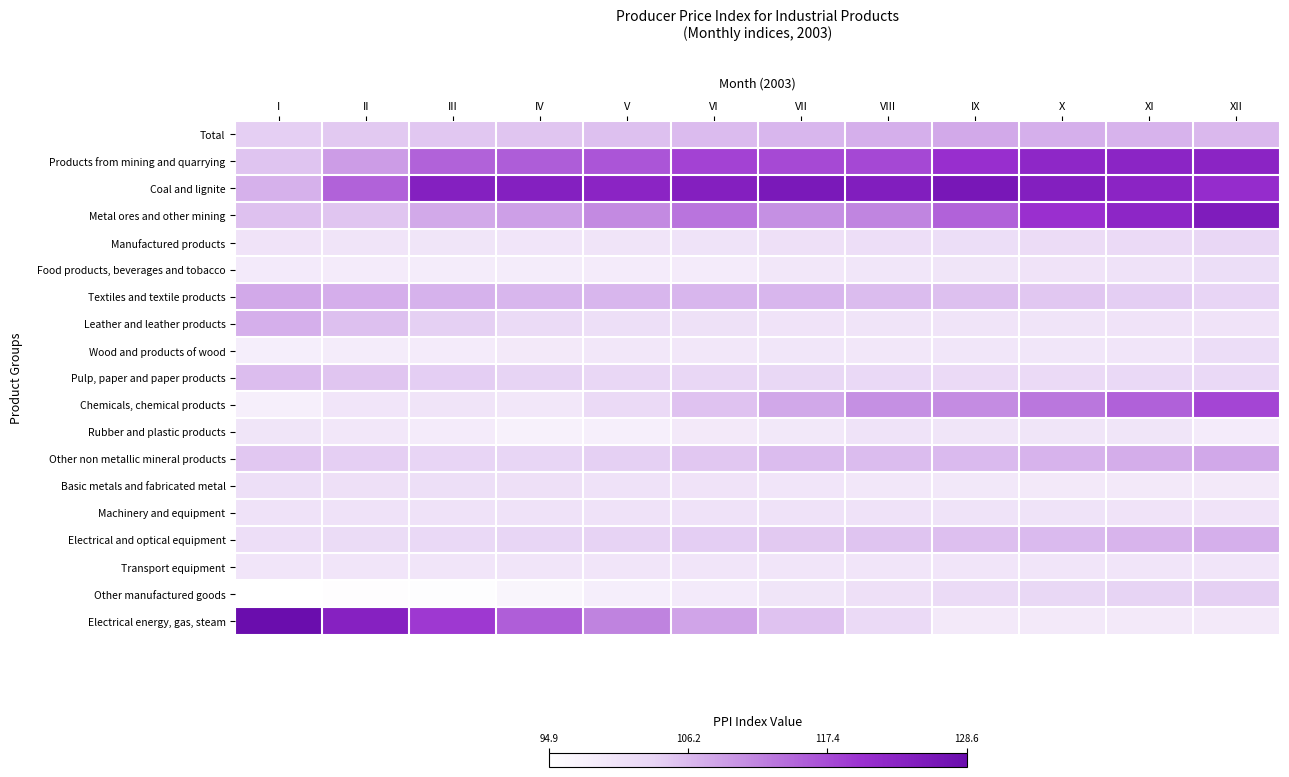

At XI, list the series in order from largest to smallest.

Coal and lignite, Products from mining and quarrying, Metal ores and other mining, Chemicals, chemical products, Other non metallic mineral products, Total, Electrical and optical equipment, Textiles and textile products, Other manufactured goods, Pulp, paper and paper products, Manufactured products, Food products, beverages and tobacco, Machinery and equipment, Leather and leather products, Rubber and plastic products, Wood and products of wood, Transport equipment, Electrical energy, gas, steam, Basic metals and fabricated metal